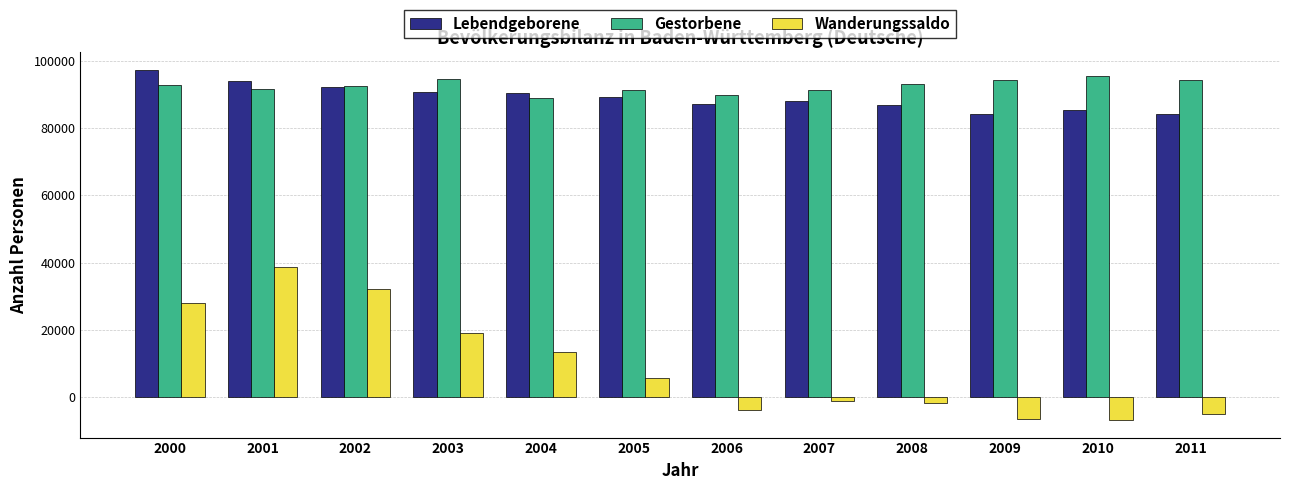

What is the approximate value of Wanderungssaldo at 2005, to the nearest 10?

5830